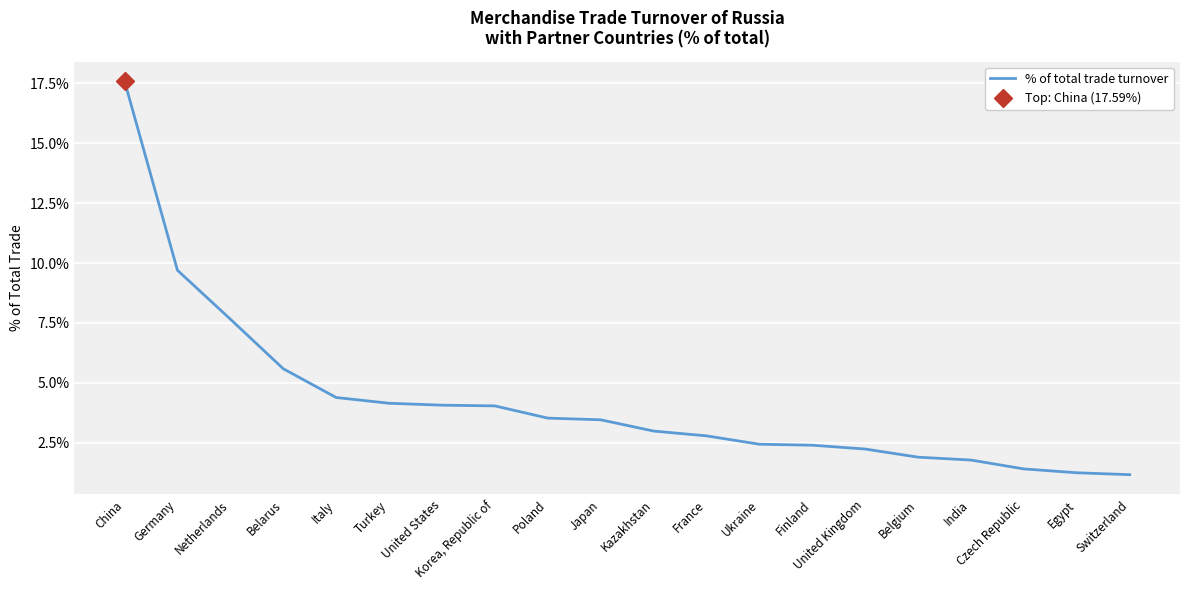

What is the smallest value displayed?

1.2